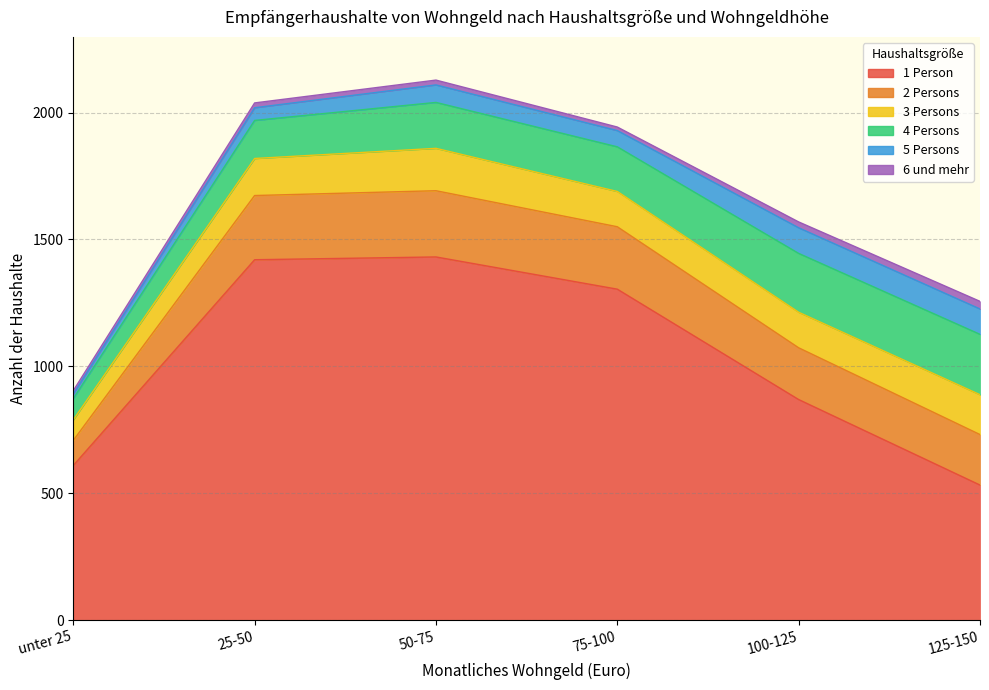

Which category has the highest value in the 5 Persons series?

100-125